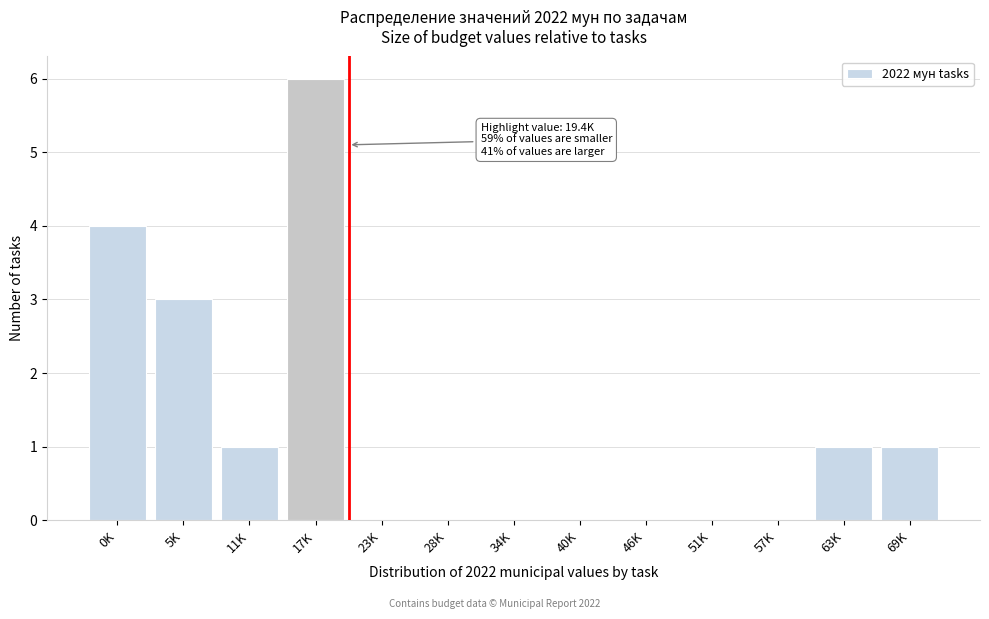

Reading left to right, list all the values displayed in this chart.

0K=4	5K=3	11K=1	17K=6	23K=0	28K=0	34K=0	40K=0	46K=0	51K=0	57K=0	63K=1	69K=1